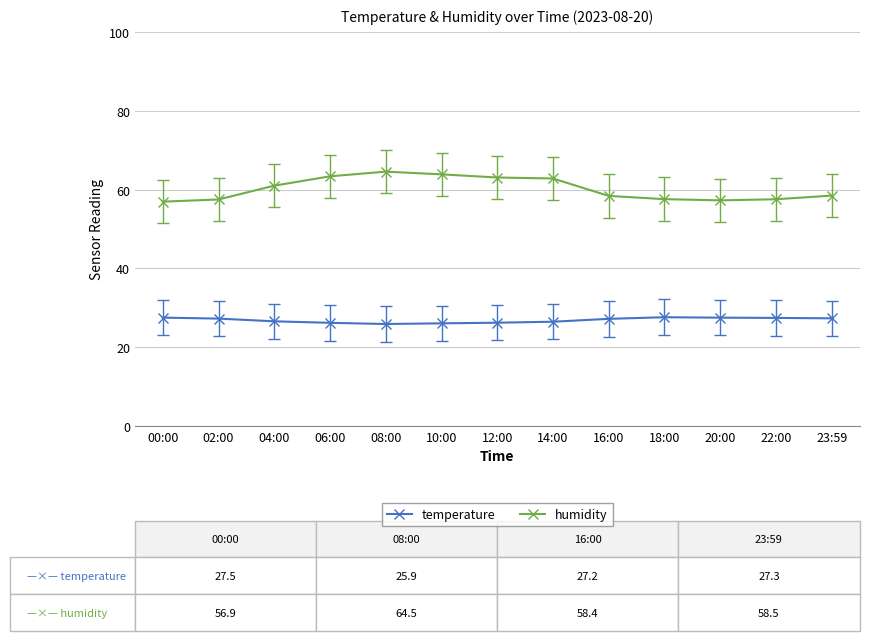

Which series changed the most between 02:00 and 14:00?

humidity